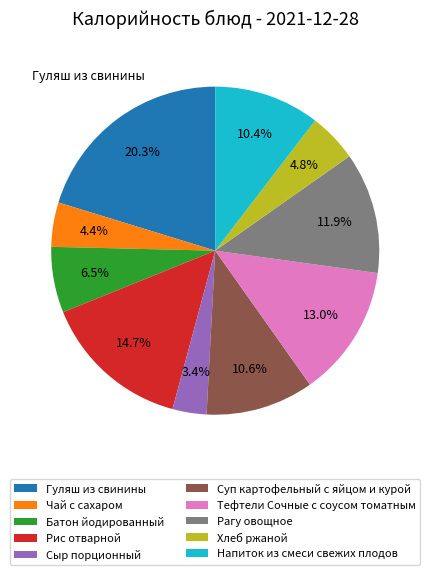

Between Рис отварной and Сыр порционный, which is larger?

Рис отварной